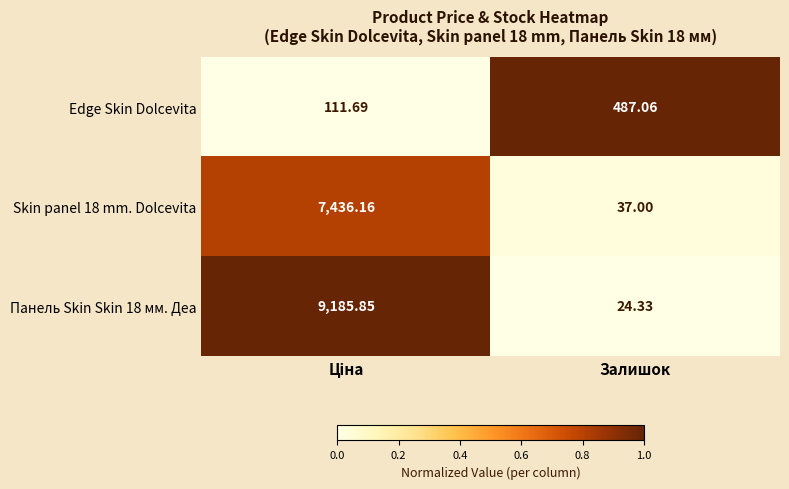

Is the value of Edge Skin Dolcevita at Залишок greater than the value of Панель Skin Skin 18 мм. Деа at Залишок?

Yes